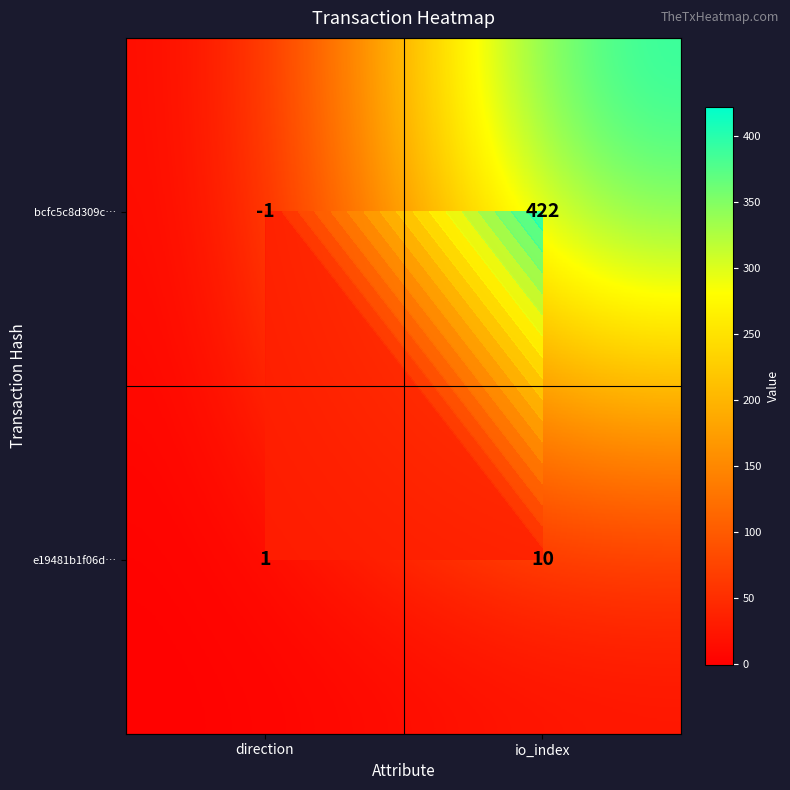

What is the difference between the e19481b1f06d… values at io_index and direction?

9